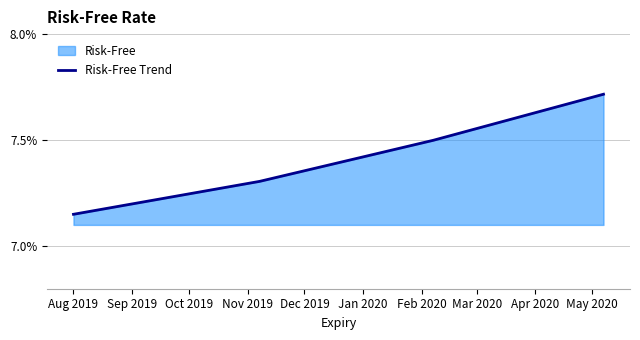

True or false: the data has more than 1 interior local peaks.

False